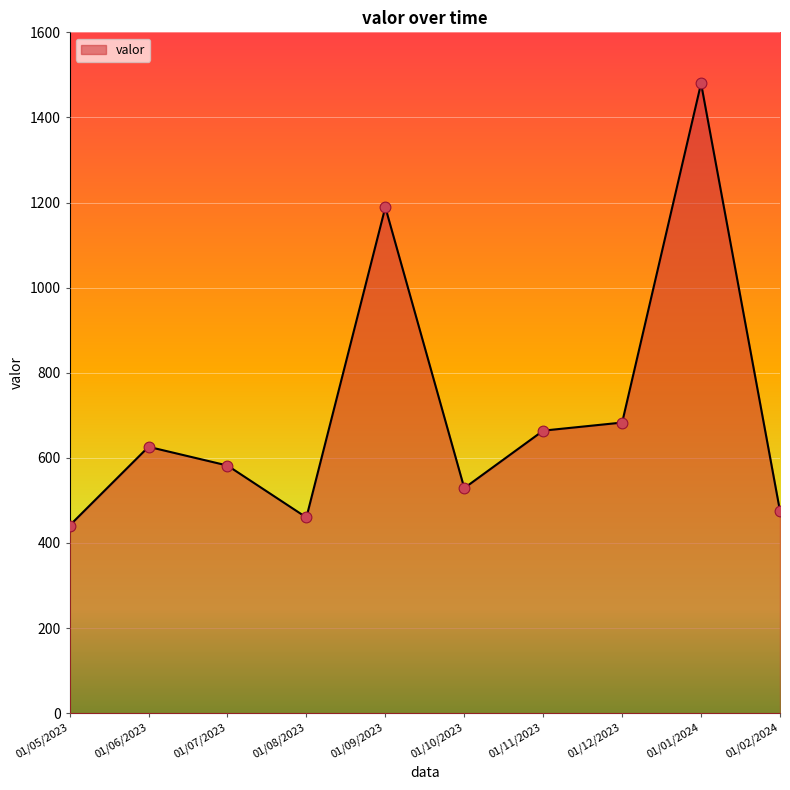

Which has a higher value, 01/12/2023 or 01/11/2023?

01/12/2023